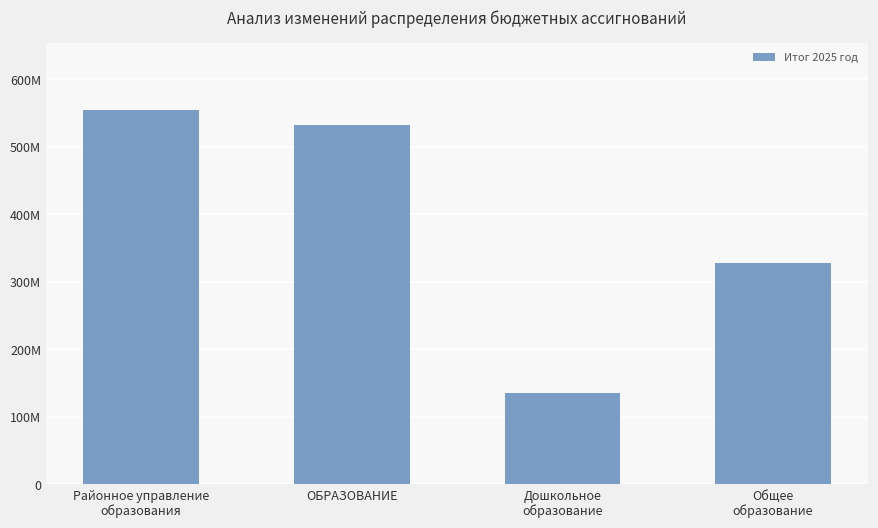

At which category does the chart reach its minimum across all series?

Дошкольное
образование